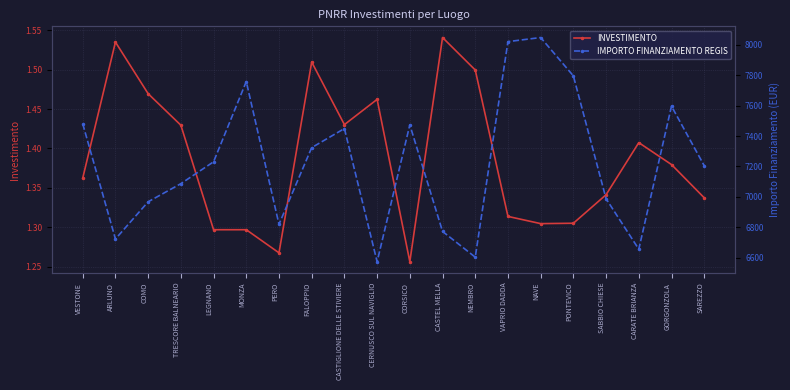

Reading left to right, list all the values displayed in this chart.

INVESTIMENTO: VESTONE=1.4	ARLUNO=1.5	COMO=1.5	TRESCORE BALNEARIO=1.4	LEGNANO=1.3	MONZA=1.3	PERO=1.3	FALOPPIO=1.5	CASTIGLIONE DELLE STIVIERE=1.4	CERNUSCO SUL NAVIGLIO=1.5	CORSICO=1.3	CASTEL MELLA=1.5	NEMBRO=1.5	VAPRIO DADDA=1.3	NAVE=1.3	PONTEVICO=1.3	SABBIO CHIESE=1.3	CARATE BRIANZA=1.4	GORGONZOLA=1.4	SAREZZO=1.3
IMPORTO FINANZIAMENTO REGIS: VESTONE=7480.0	ARLUNO=6724.2	COMO=6968.4	TRESCORE BALNEARIO=7087.2	LEGNANO=7230.7	MONZA=7757.3	PERO=6820.5	FALOPPIO=7323.8	CASTIGLIONE DELLE STIVIERE=7448.9	CERNUSCO SUL NAVIGLIO=6575.3	CORSICO=7473.1	CASTEL MELLA=6773.8	NEMBRO=6605.1	VAPRIO DADDA=8019.2	NAVE=8046.0	PONTEVICO=7794.4	SABBIO CHIESE=6988.4	CARATE BRIANZA=6657.3	GORGONZOLA=7595.8	SAREZZO=7205.2